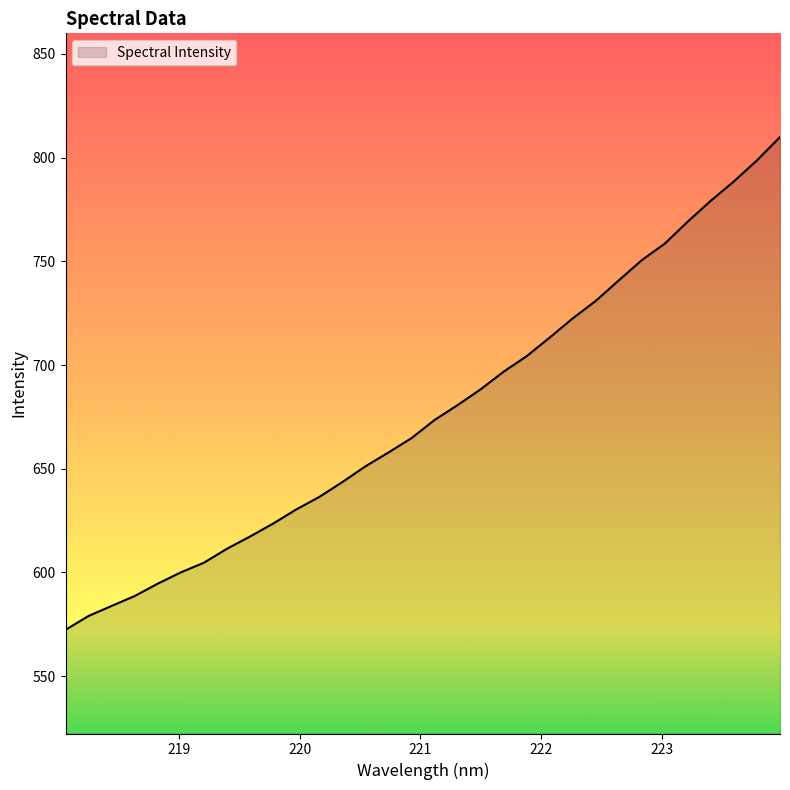

What is the greatest value displayed?

810.0